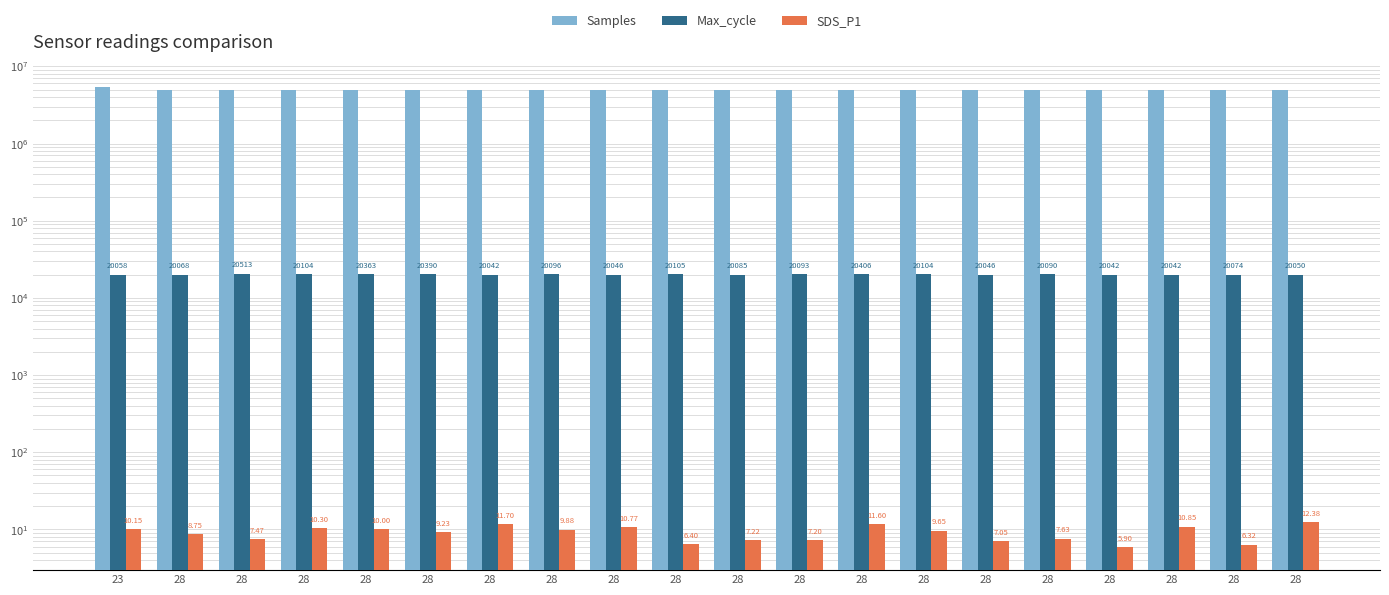

Is the value of Samples at 28 greater than the value of SDS_P1 at 28?

Yes